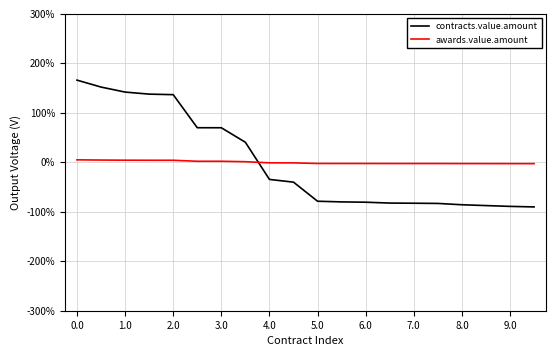

Which series has the largest range (max minus min)?

contracts.value.amount